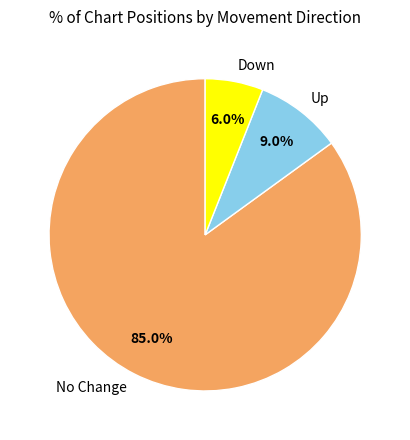

Is No Change the majority of the pie?

Yes